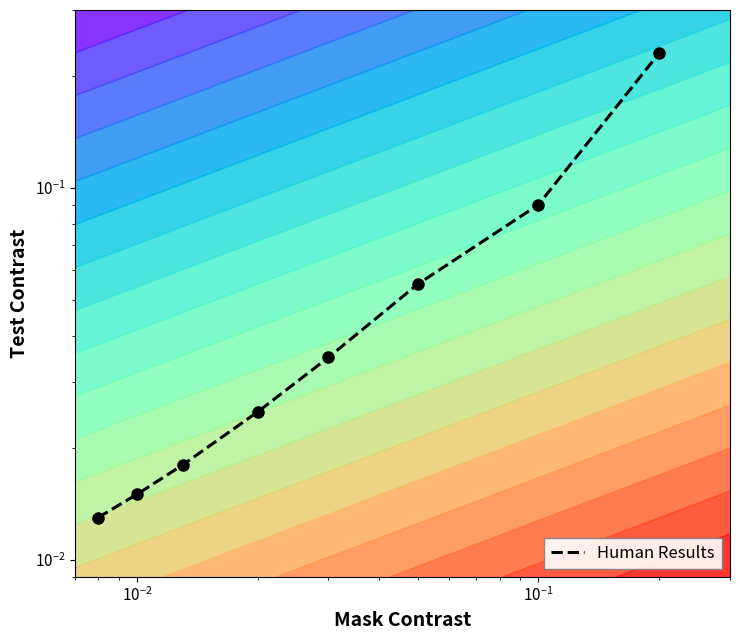

Reading right to left, what are all the values shown in this chart?

0.2	0.1	0.1	0.0	0.0	0.0	0.0	0.0